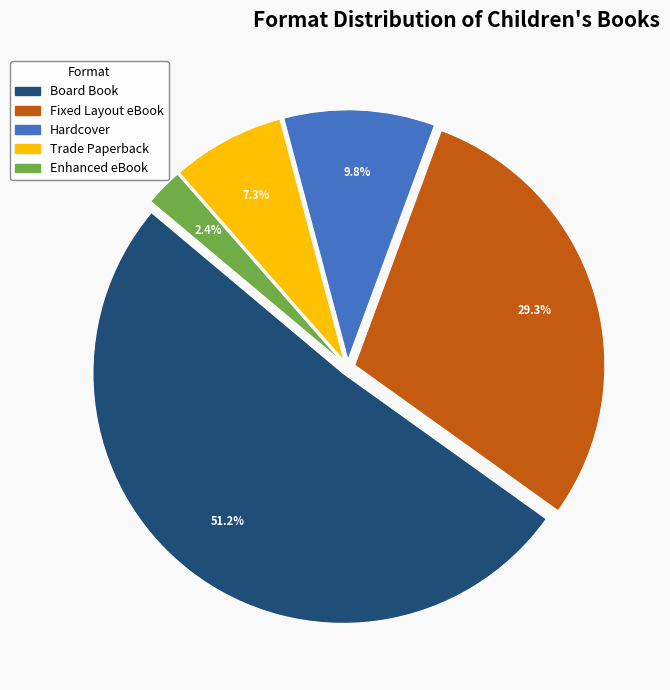

Is there a majority slice in this chart?

Yes